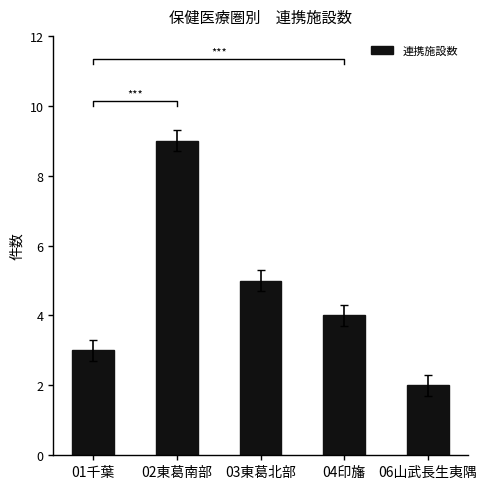

At which label does the data first exceed 4?

02東葛南部